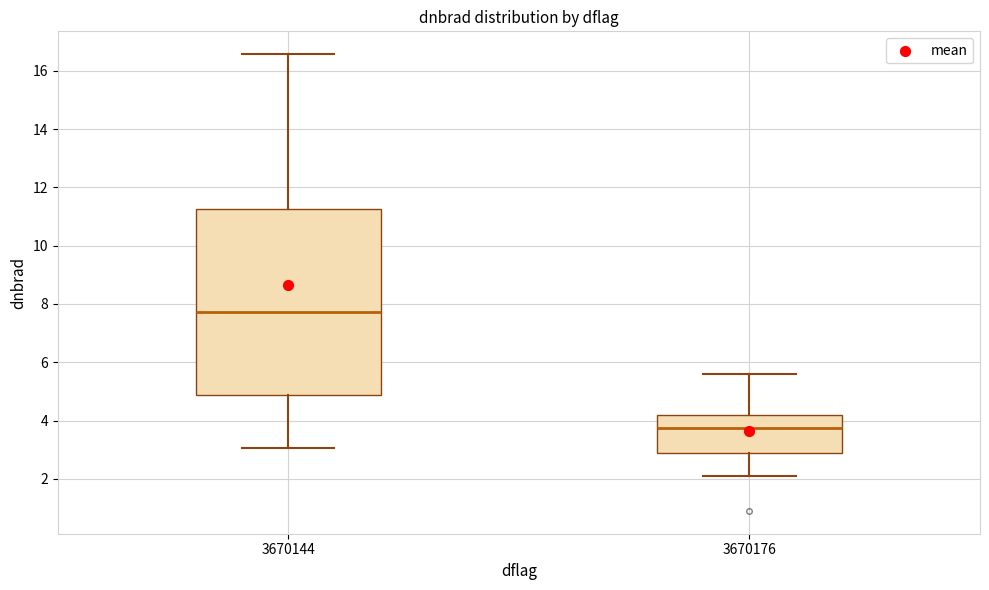

Reading left to right, transcribe this box plot: for each box, give where its median line is, the range the box spans, and where its two whiskers end, as read against the y-axis. The values are not printed on the chart, so give them approximately, as read against the axis.

3670144: median 7.8, box 4.8 to 11.2, whiskers 3.0 to 16.6
3670176: median 3.8, box 2.8 to 4.2, whiskers 2.0 to 5.6